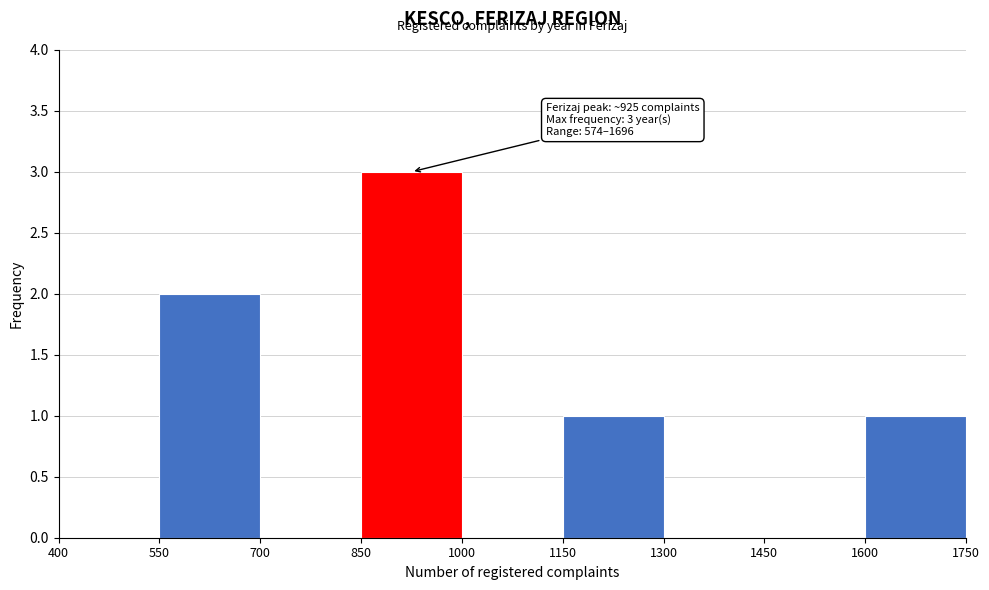

Which range on the x-axis has the tallest bar?

850 to 1000